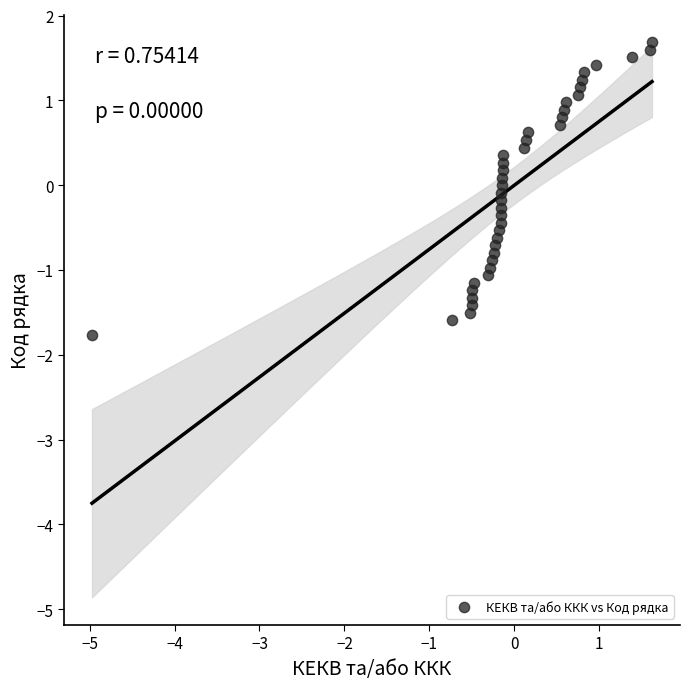

What is the range of X values (max minus min)?

6.6